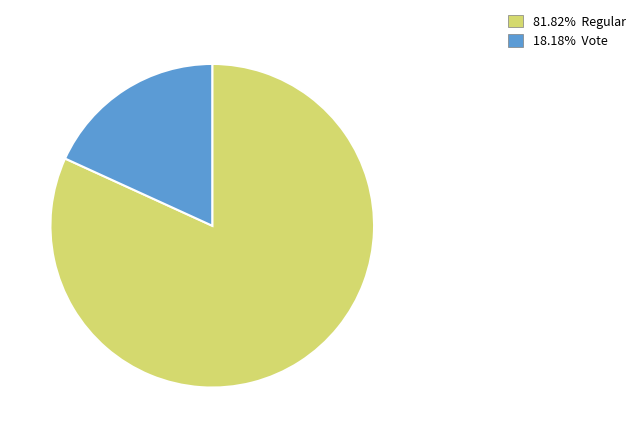

Does any single category account for the majority?

Yes